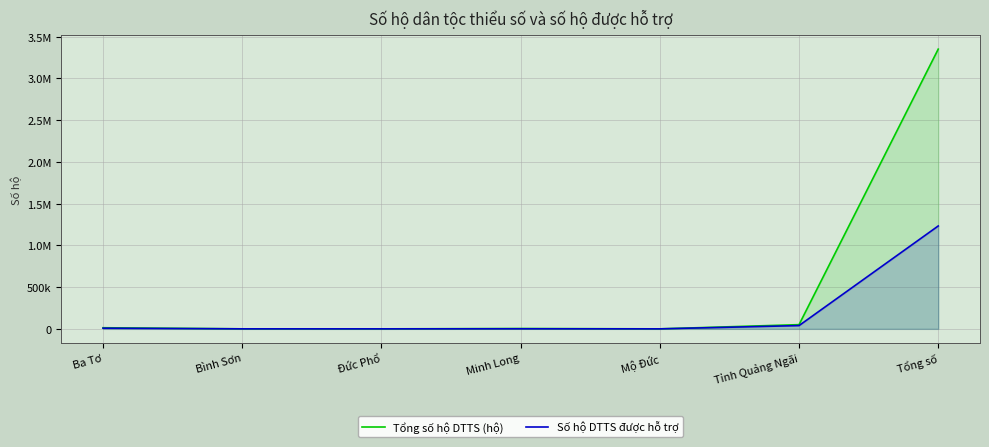

Reading right to left, list all the values displayed in this chart.

Tổng số hộ DTTS (hộ): 3350755	50368	7	3935	0	187	13344
Số hộ DTTS được hỗ trợ: 1232466	39194	7	790	0	122	8022